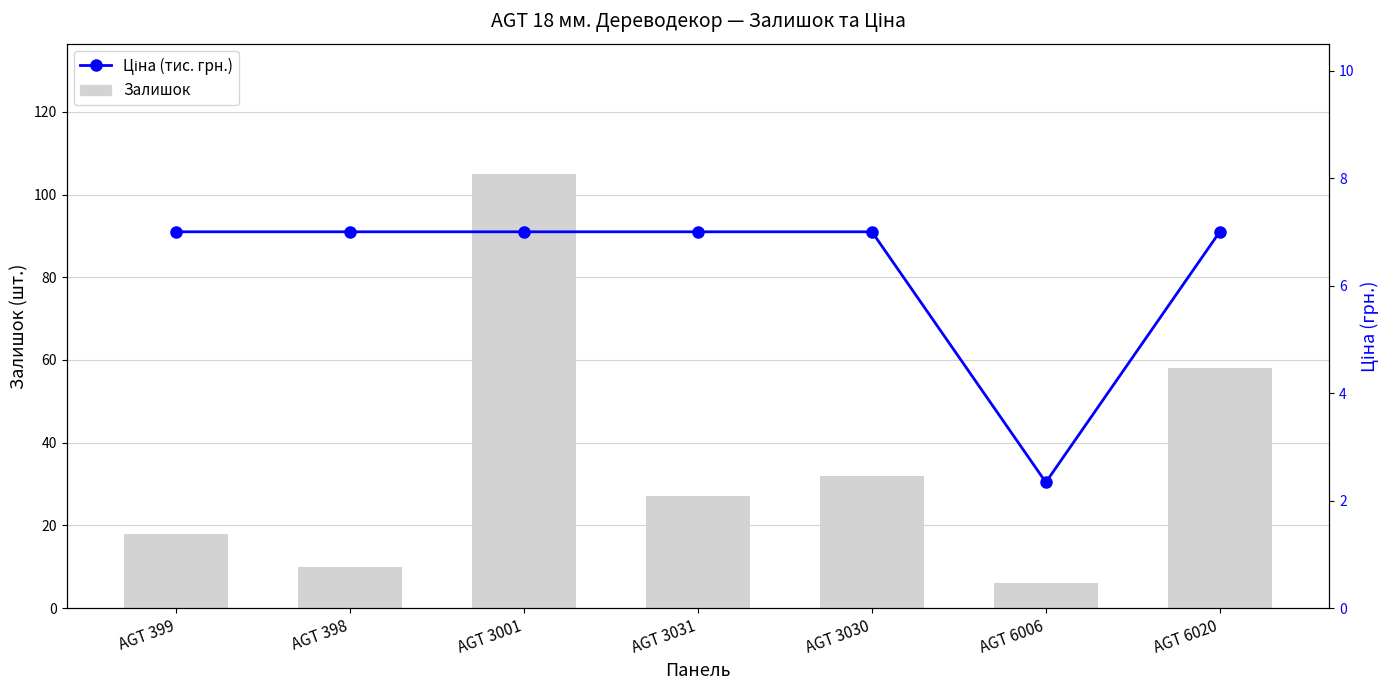

Which series has the widest spread of values?

Залишок